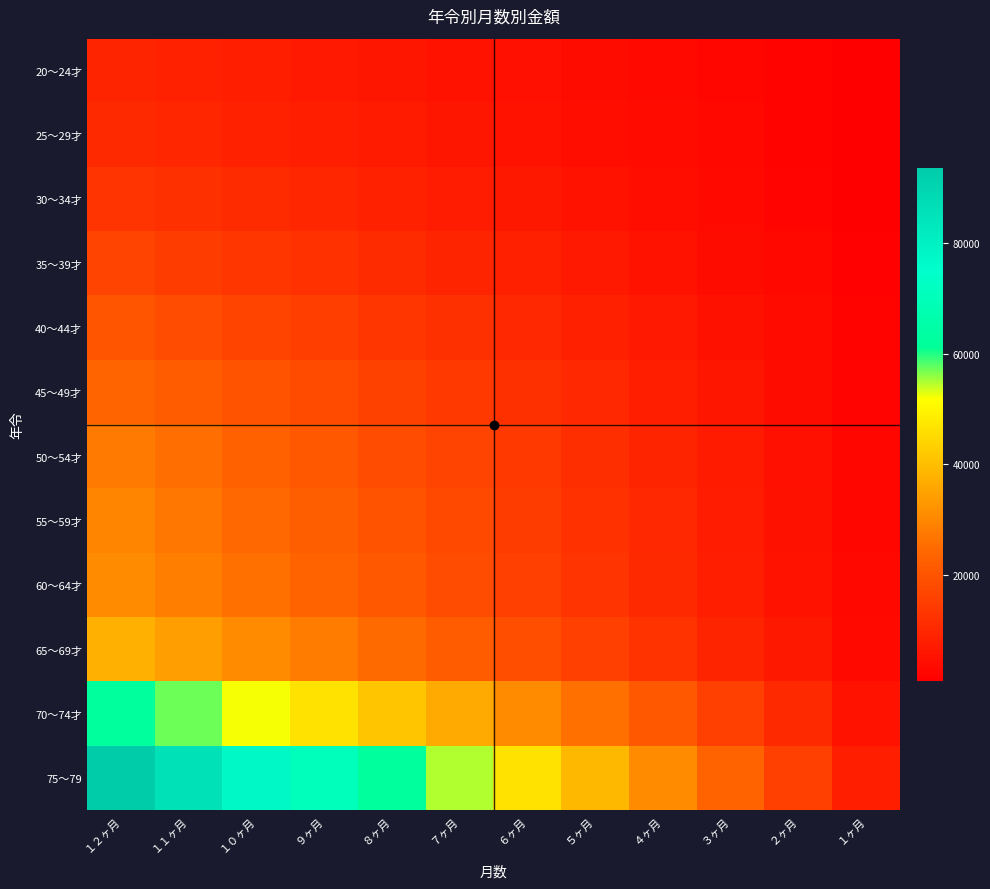

Which label corresponds to the largest value in the chart?

１２ヶ月